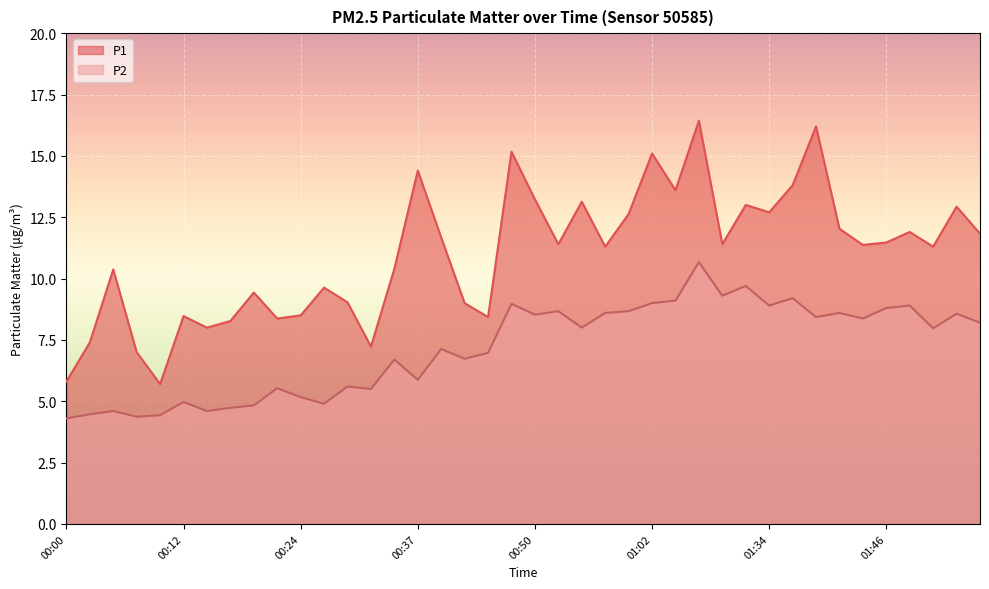

At which label does P1 first exceed 11?

00:37